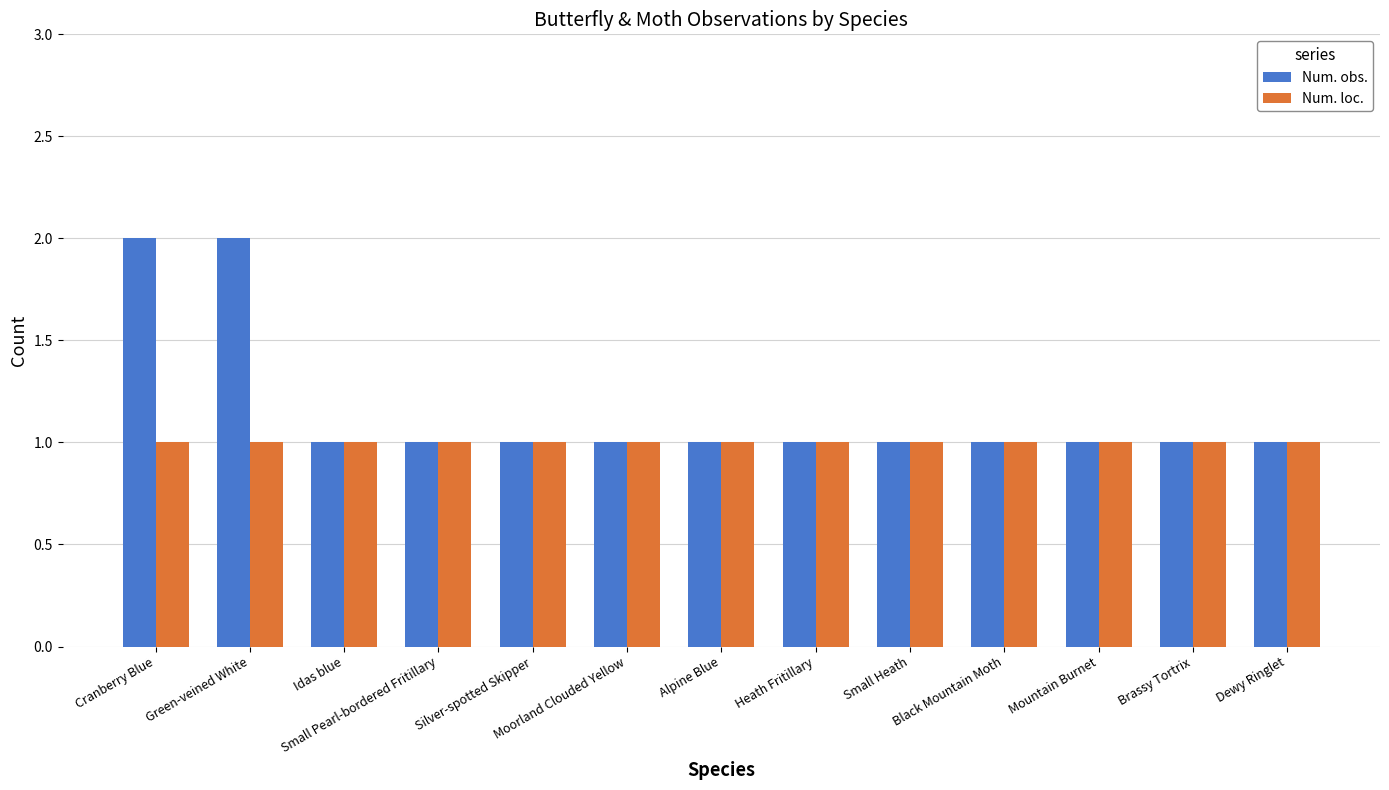

True or false: Num. loc. has a value of 0 at Mountain Burnet.

False